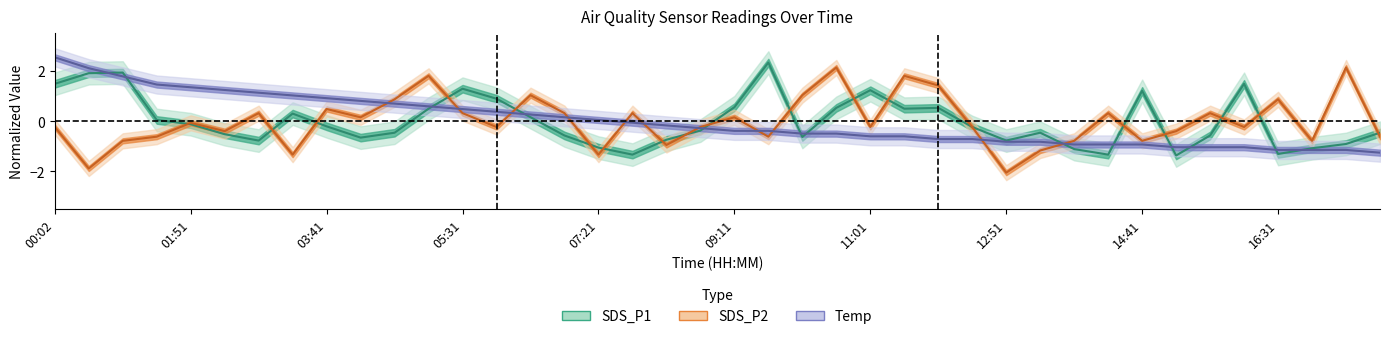

True or false: Temp has more than 0 points higher than both neighbors.

False